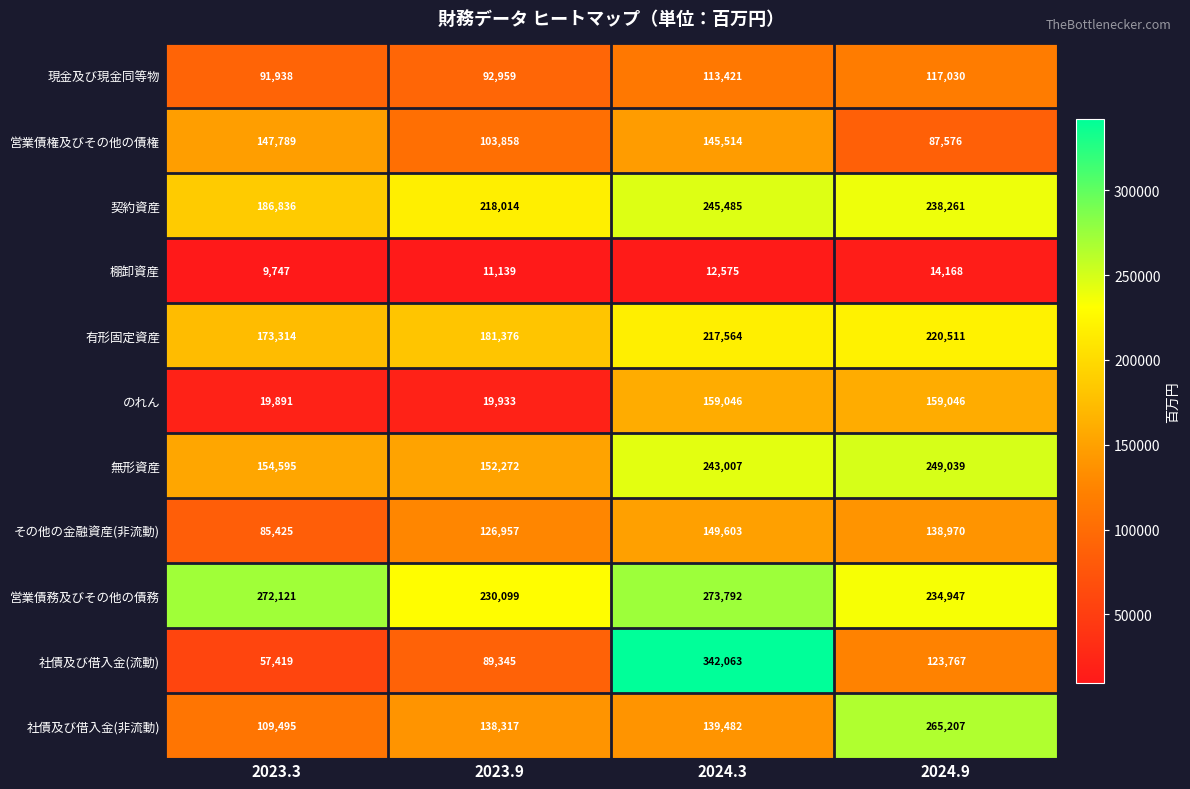

At which category is the sum across all series the highest?

2024.3